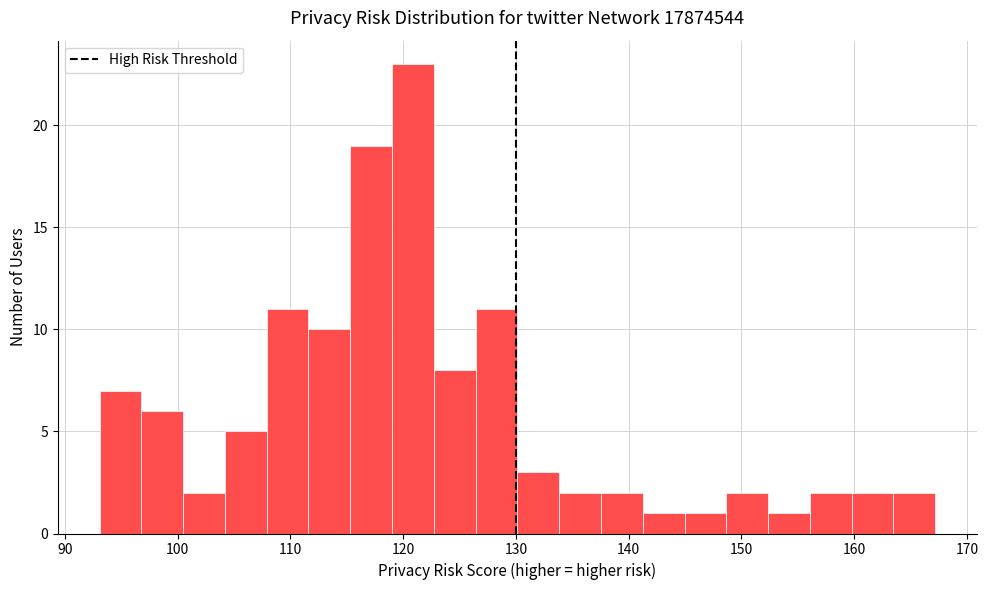

Read against the x-axis, roughly where is the centre of the tallest bar?

121